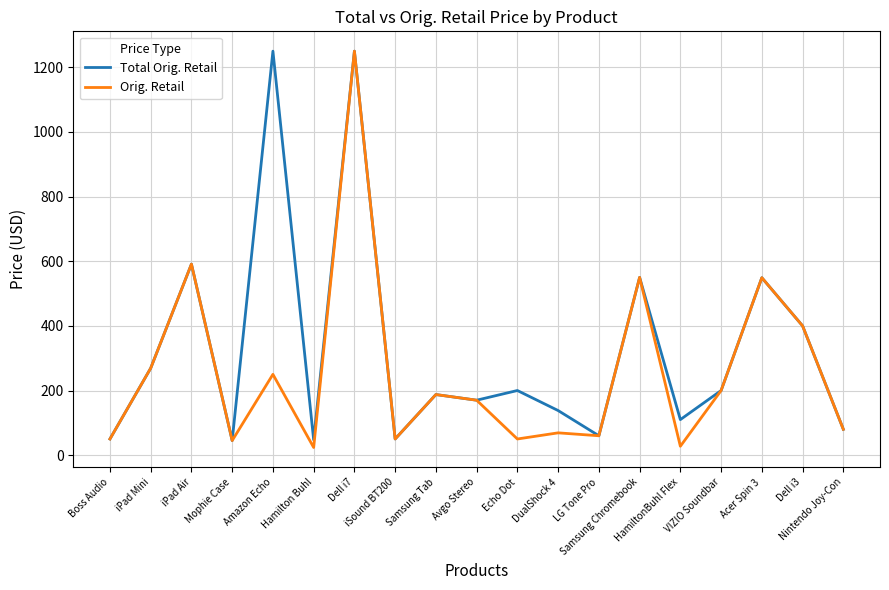

Does the chart display data point markers on the line(s)?

No